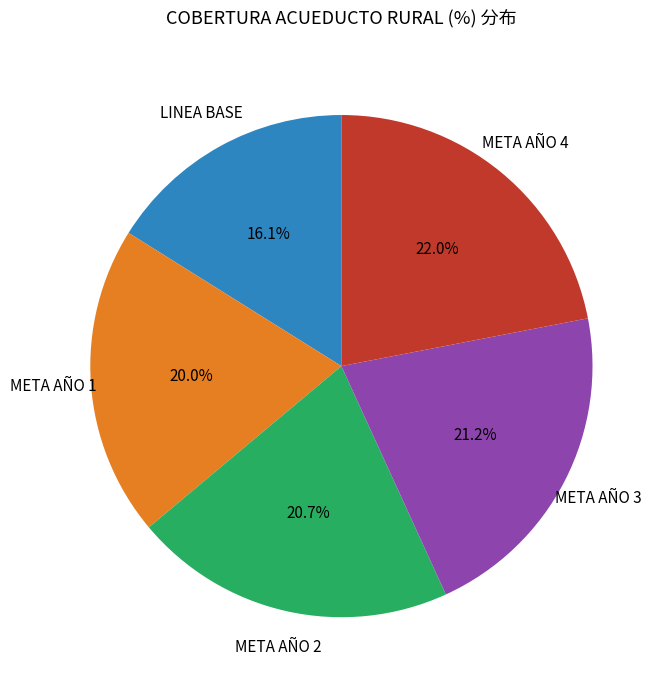

Is there a majority slice in this chart?

No